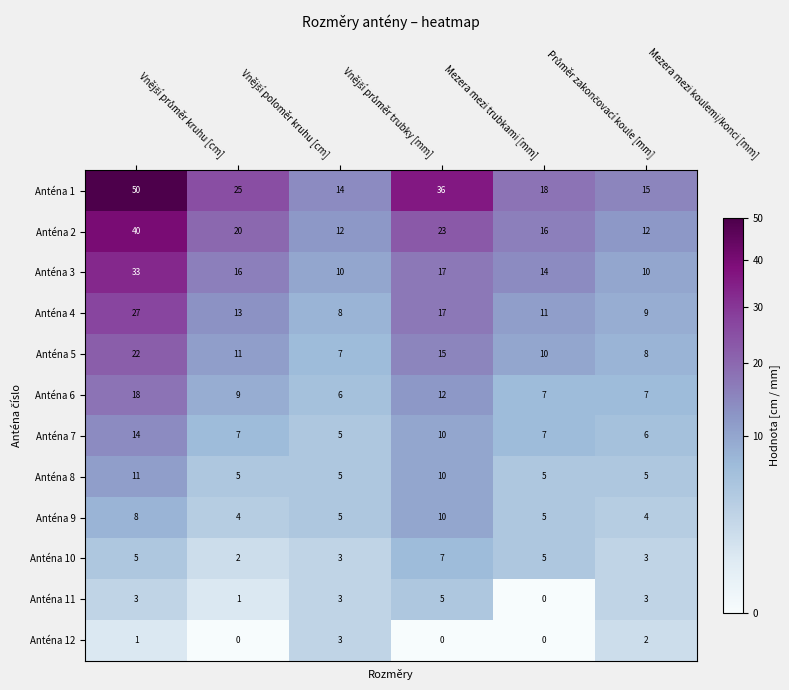

List the series in order of their peak value, lowest first.

Anténa 12, Anténa 11, Anténa 10, Anténa 9, Anténa 8, Anténa 7, Anténa 6, Anténa 5, Anténa 4, Anténa 3, Anténa 2, Anténa 1